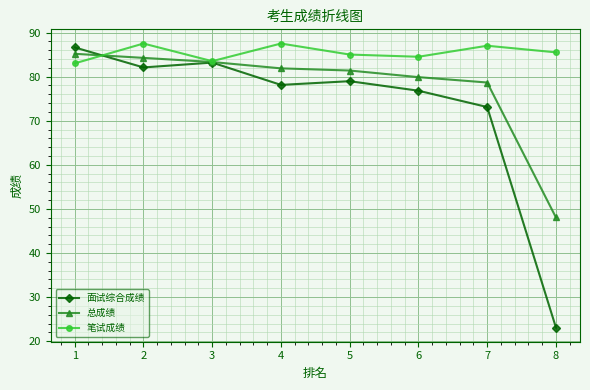

Rank the series by their maximum value, from highest to lowest.

笔试成绩, 面试综合成绩, 总成绩